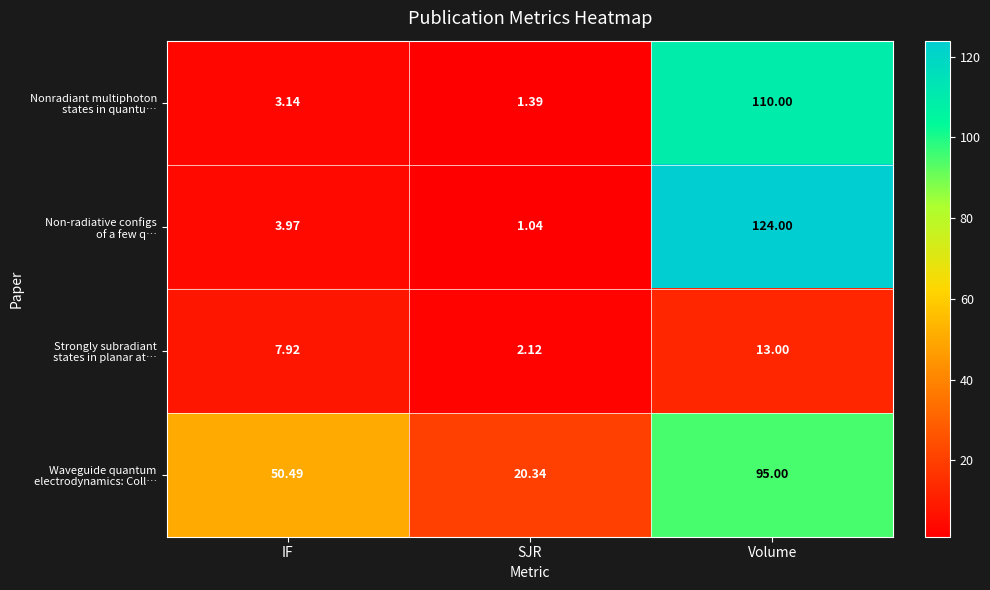

At which category does the chart reach its minimum across all series?

SJR